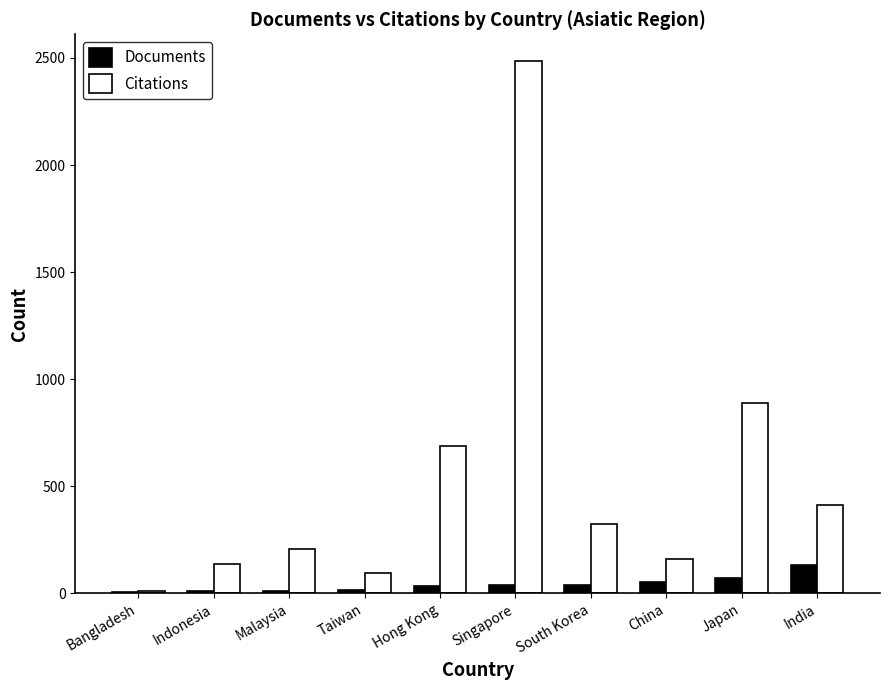

The value of Citations at Indonesia is 135. True or false?

True